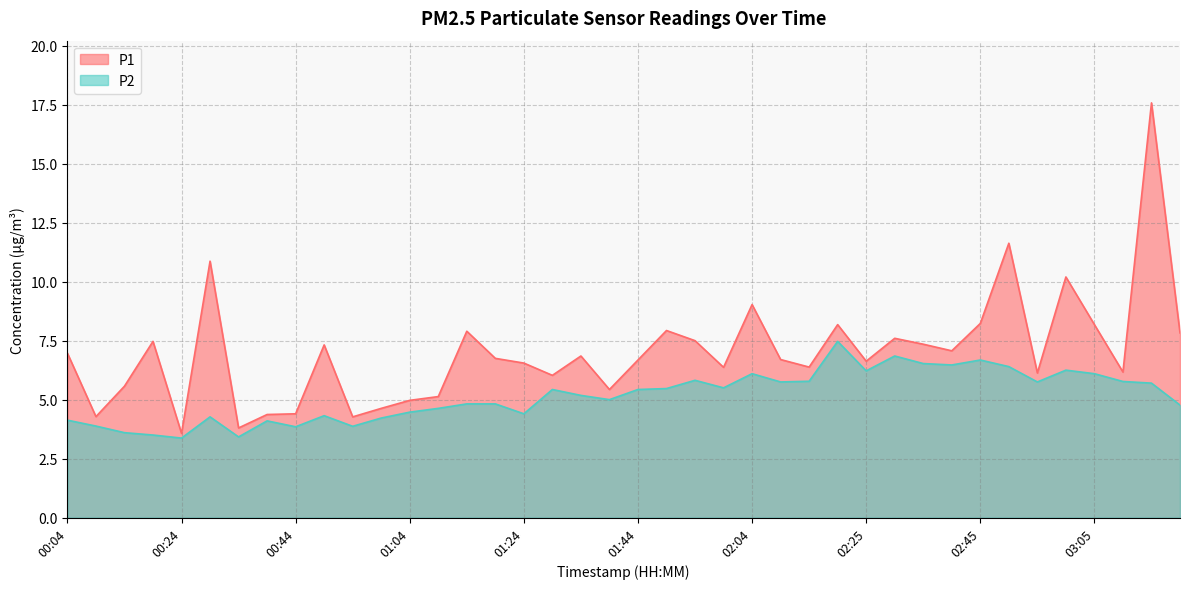

Where is the first local maximum for P2?

00:29